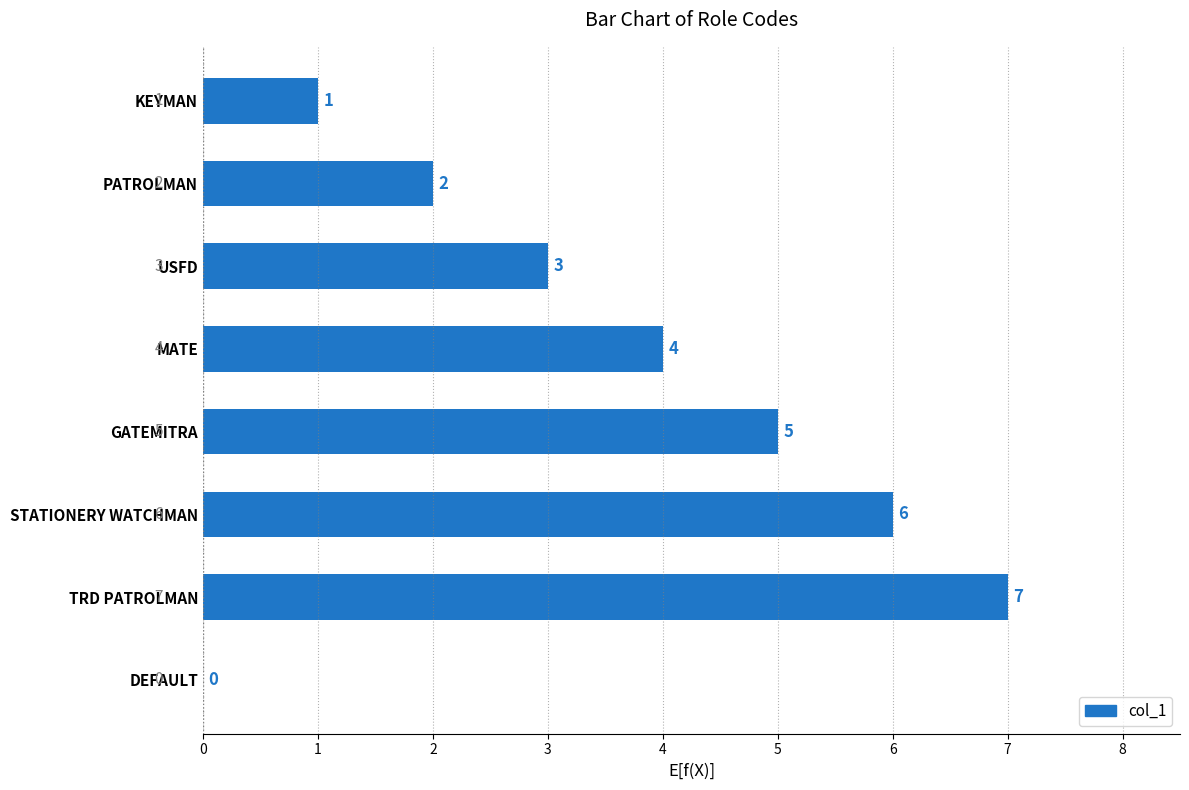

Reading top to bottom, extract all data points from this chart.

KEYMAN=1	PATROLMAN=2	USFD=3	MATE=4	GATEMITRA=5	STATIONERY WATCHMAN=6	TRD PATROLMAN=7	DEFAULT=0